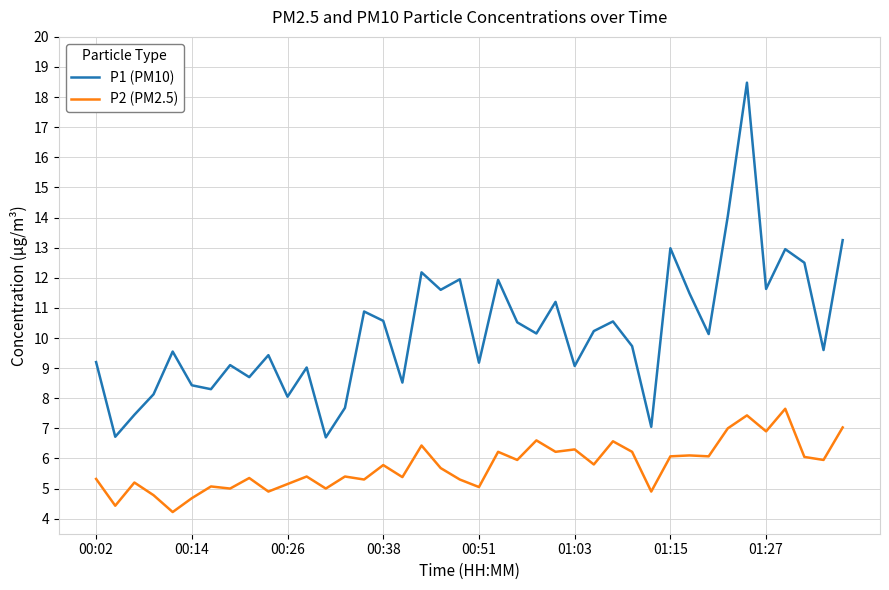

Which series has the largest total across all categories?

P1 (PM10)